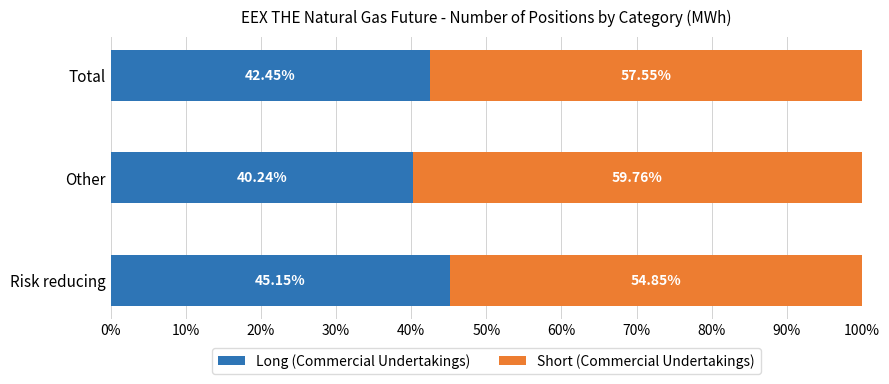

What is the total value across all series at Other?

100.0